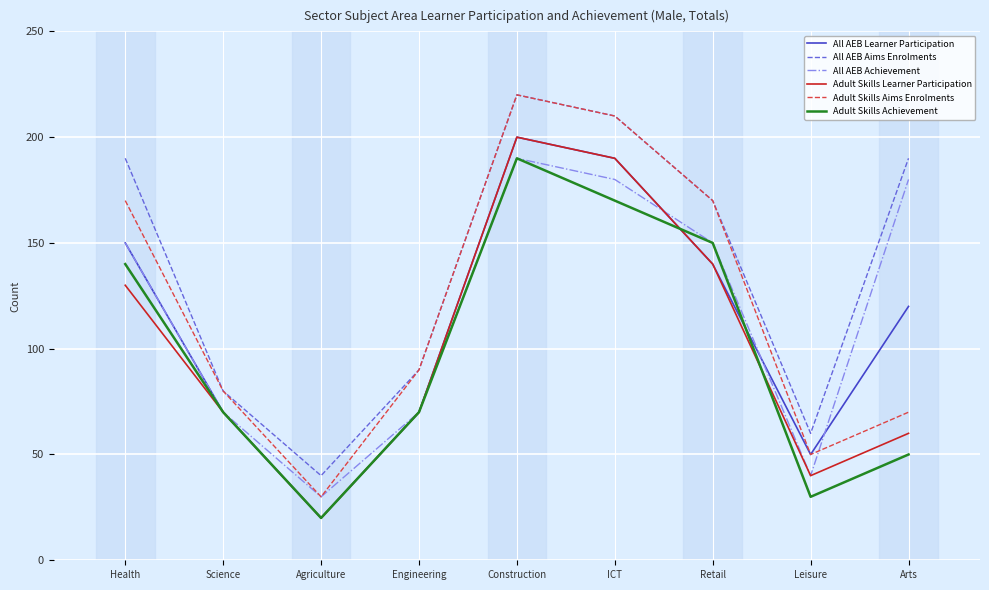

What is the sum of all All AEB Achievement values?

1060